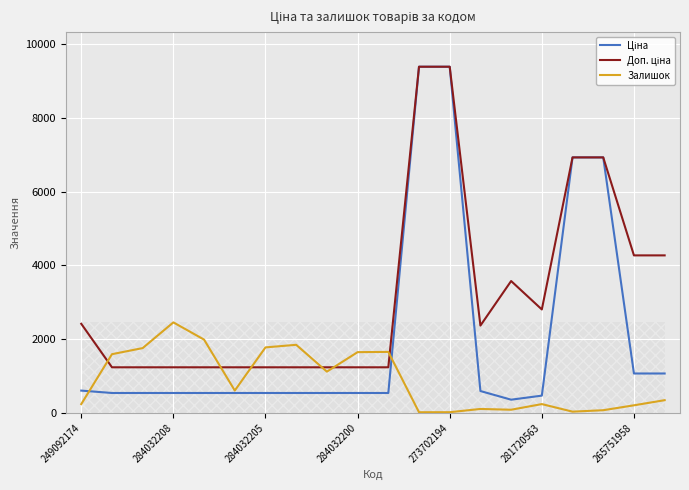

What is the maximum value shown in the chart?

9384.0